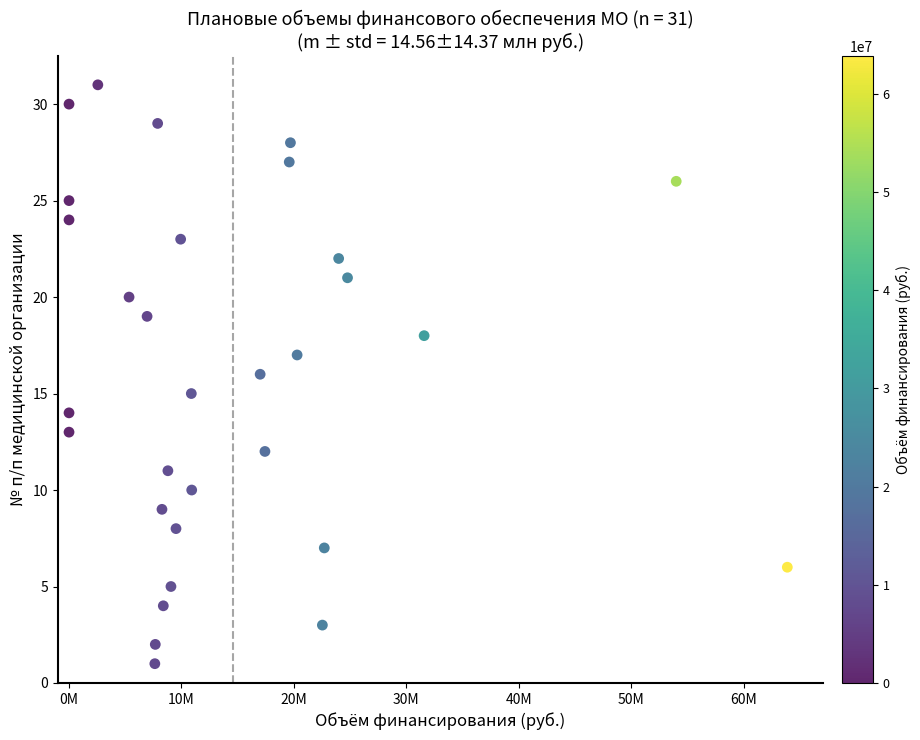

What is the range of X values (max minus min)?

63882663